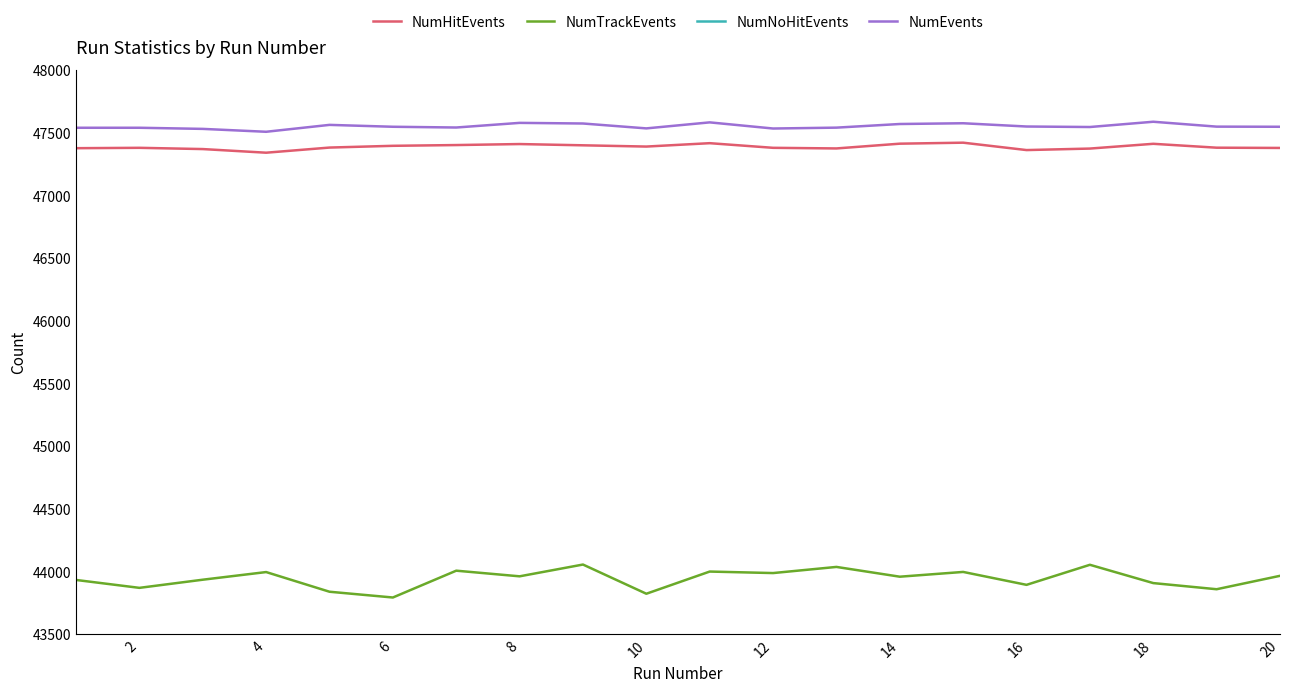

The value of NumEvents at 12 is 78987. True or false?

False